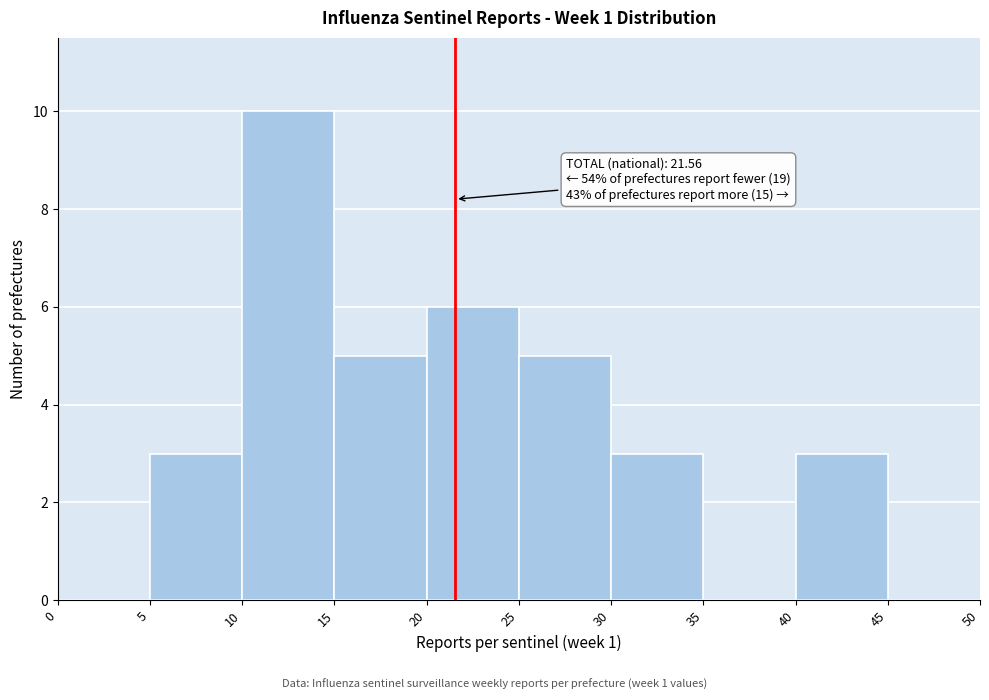

Which range on the x-axis has the tallest bar?

10 to 15